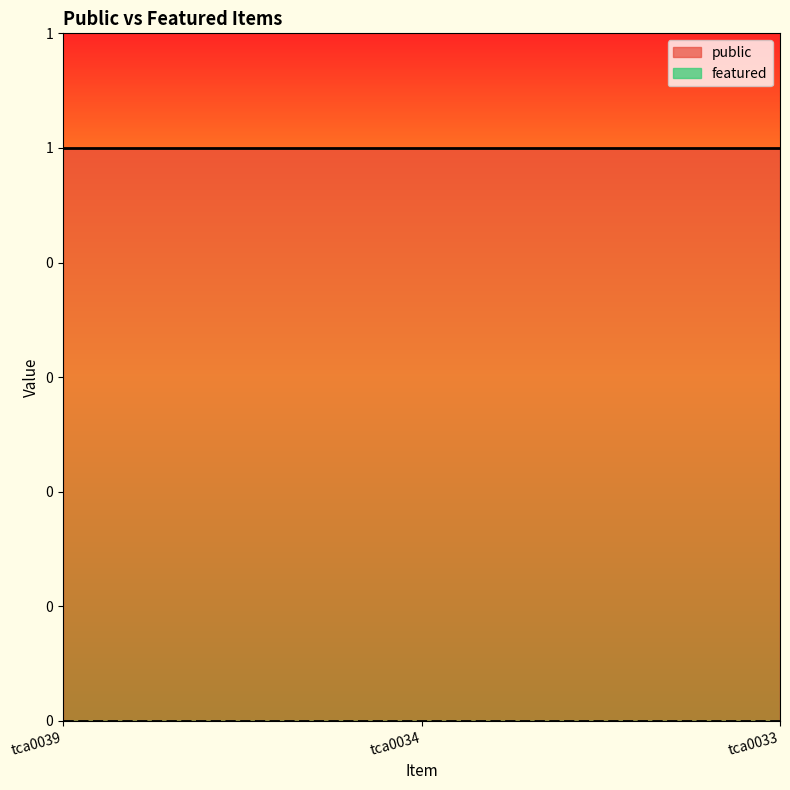

List the labels in order of featured value, smallest first.

tca0039, tca0034, tca0033